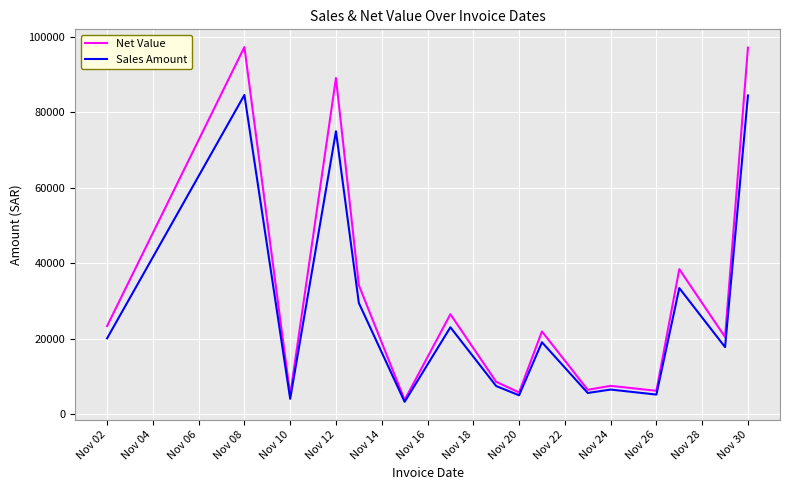

Which series has the largest total across all categories?

Net Value